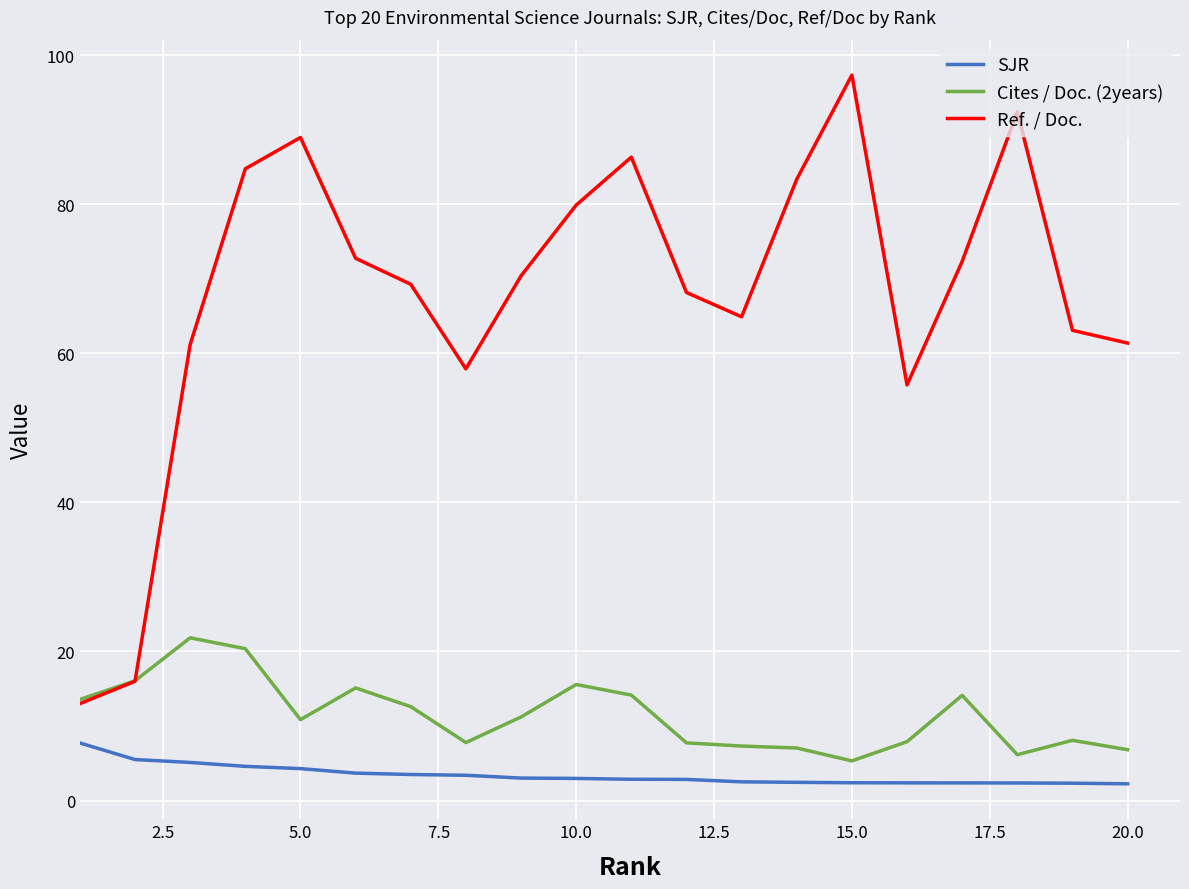

True or false: SJR and Ref. / Doc. intersect in this chart.

False